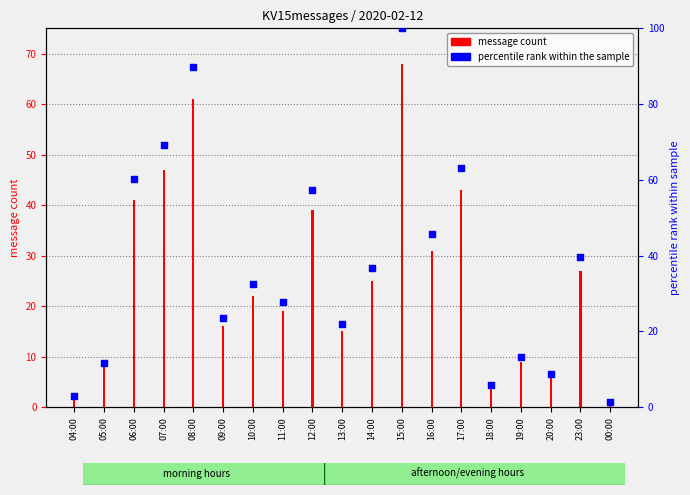

What is the change in value from 12:00 to 18:00?

-51.5